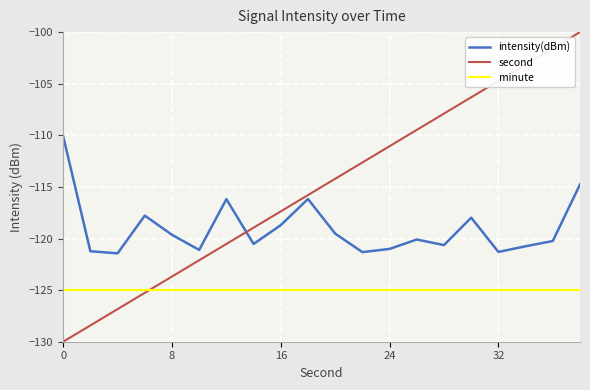

Which series has the widest spread of values?

second